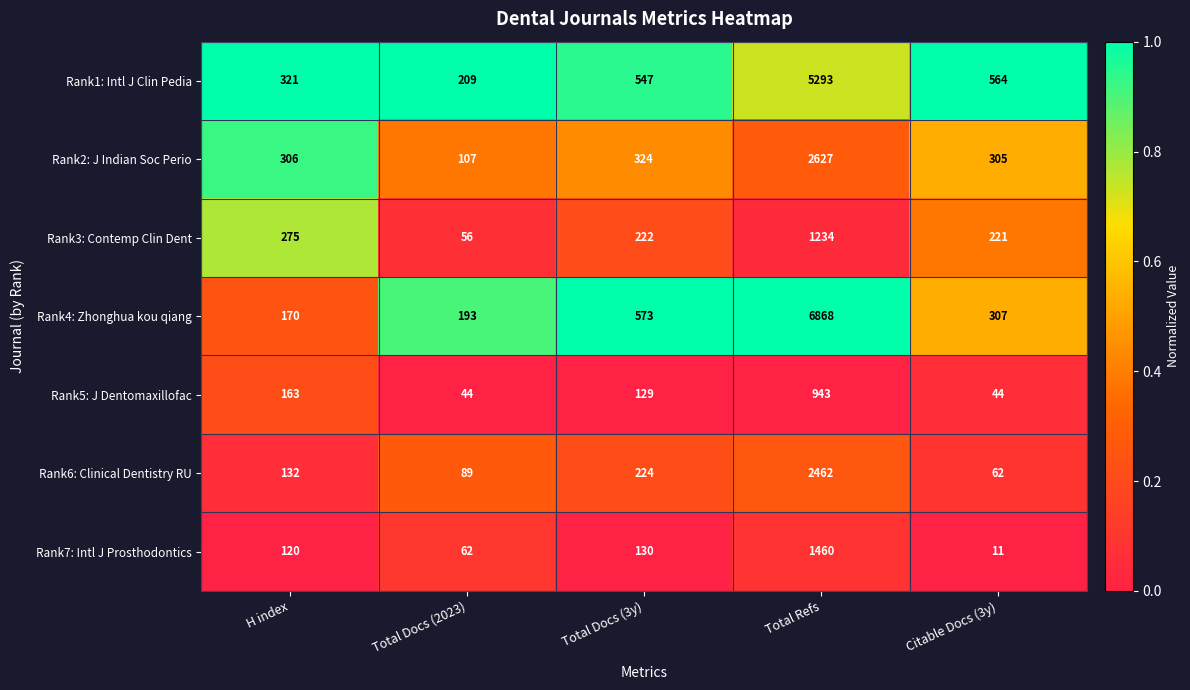

Between Total Docs (2023) and Total Docs (3y), which series saw the biggest shift?

Rank4: Zhonghua kou qiang